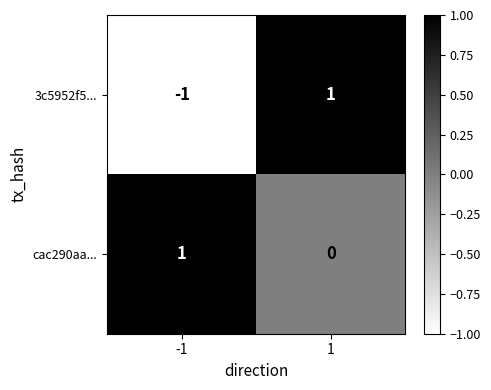

Reading right to left, what are all the values shown in this chart?

3c5952f5...: 1	-1
cac290aa...: 0	1